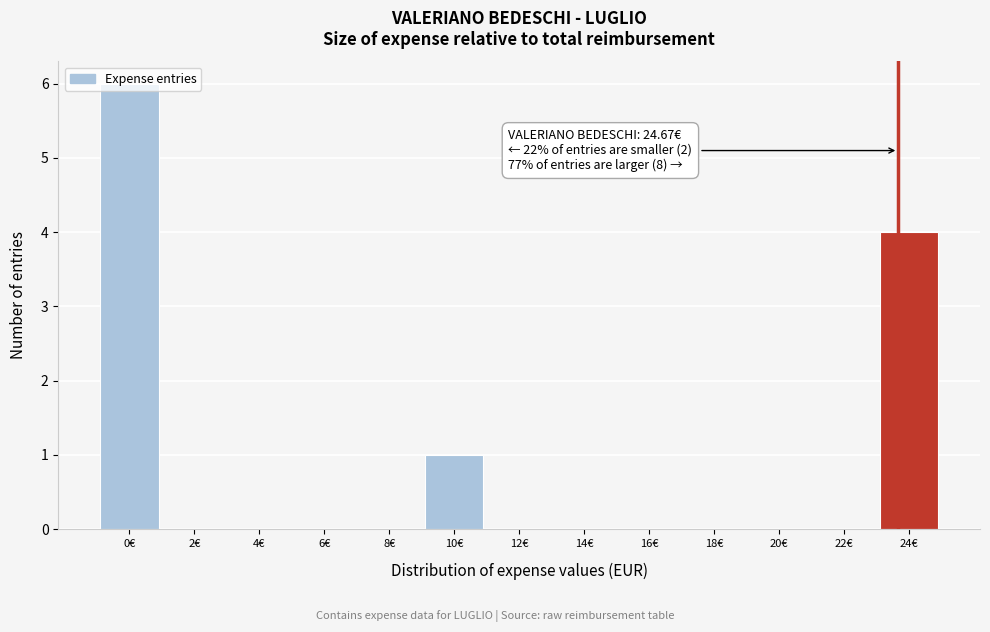

At which label is the value closest to 3?

24€